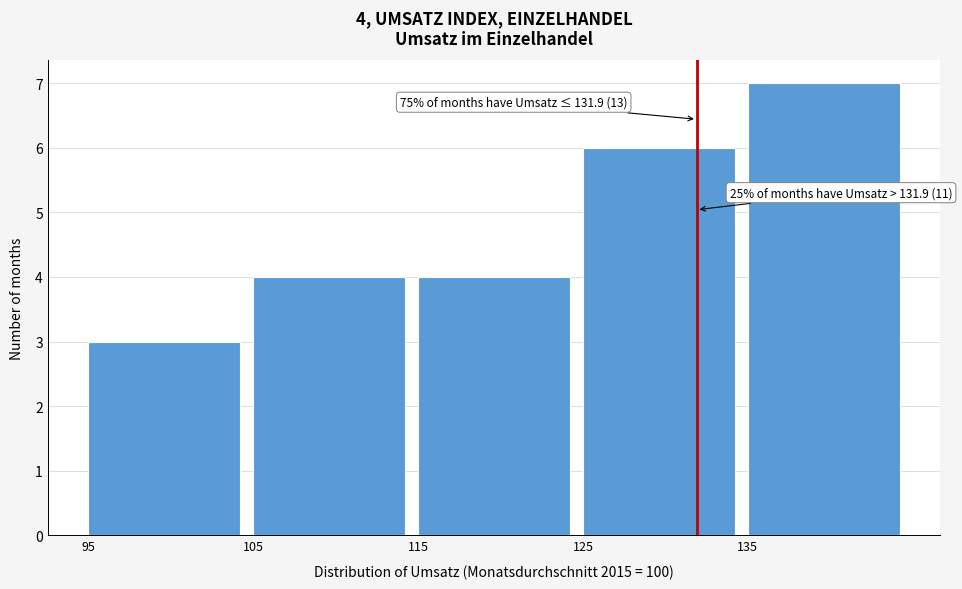

Which range on the x-axis has the tallest bar?

135 to 145